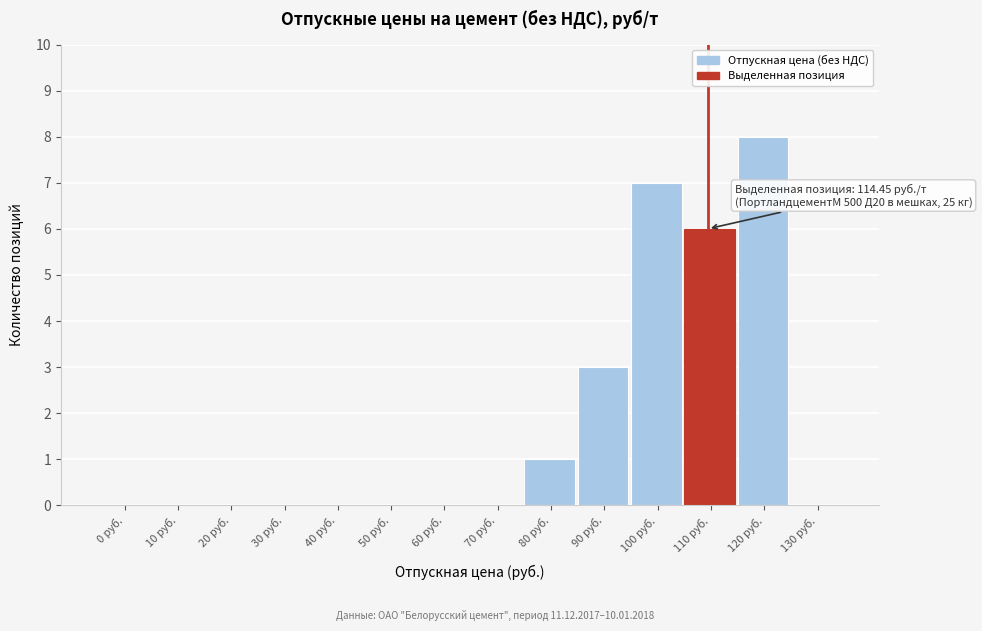

Reading left to right, what are all the values shown in this chart?

0 руб.=0	10 руб.=0	20 руб.=0	30 руб.=0	40 руб.=0	50 руб.=0	60 руб.=0	70 руб.=0	80 руб.=1	90 руб.=3	100 руб.=7	110 руб.=6	120 руб.=8	130 руб.=0